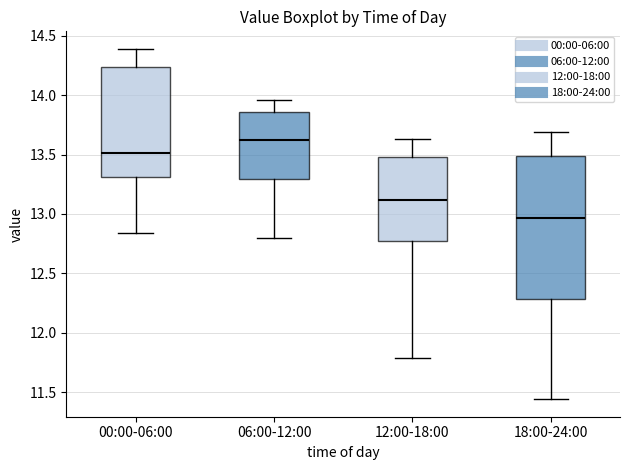

Reading left to right, transcribe this box plot: for each box, give where its median line is, the range the box spans, and where its two whiskers end, as read against the y-axis. The values are not printed on the chart, so give them approximately, as read against the axis.

00:00-06:00: median 13.50, box 13.30 to 14.25, whiskers 12.85 to 14.40
06:00-12:00: median 13.65, box 13.30 to 13.85, whiskers 12.80 to 13.95
12:00-18:00: median 13.10, box 12.75 to 13.50, whiskers 11.80 to 13.65
18:00-24:00: median 12.95, box 12.30 to 13.50, whiskers 11.45 to 13.70